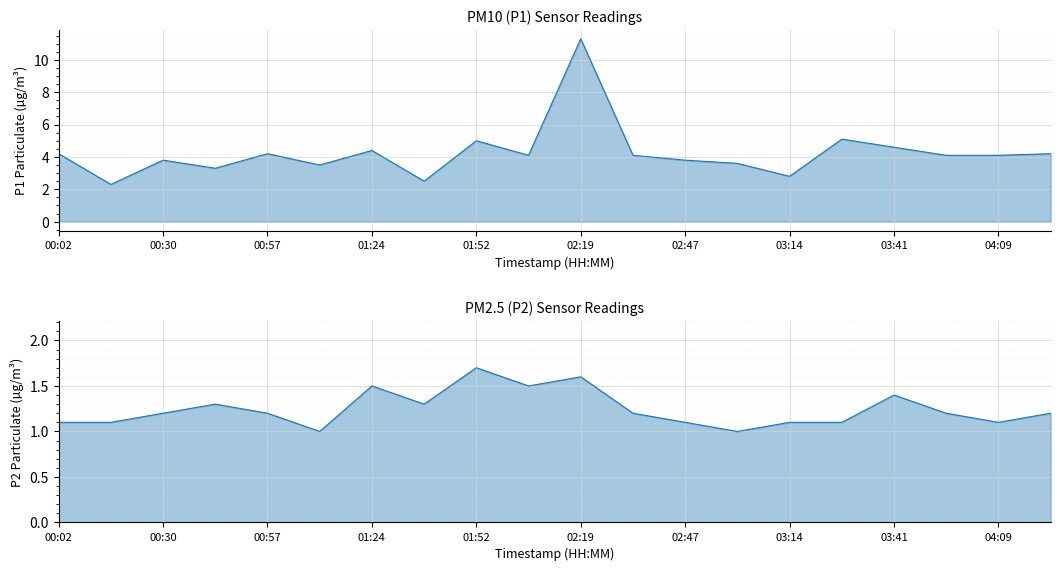

Where does the P1 series first go above 4?

00:02